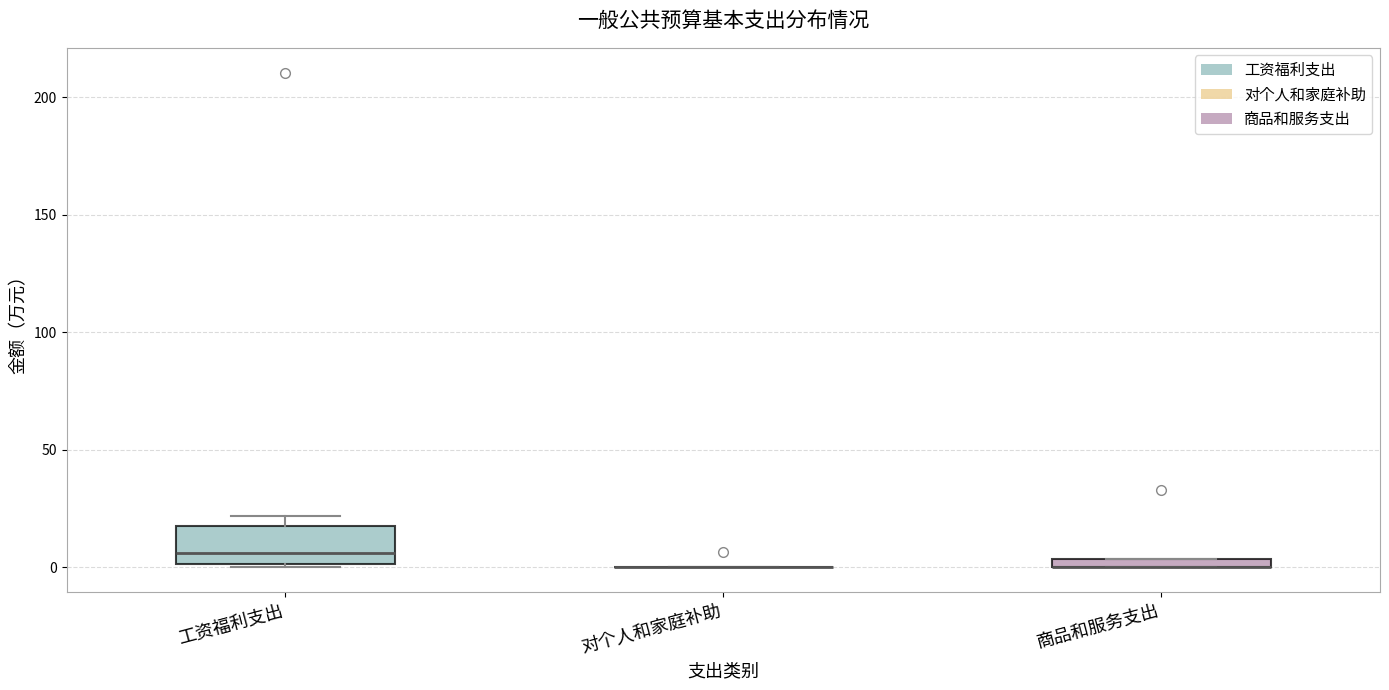

Comparing the boxes themselves (not the whiskers), which one is the tallest?

工资福利支出